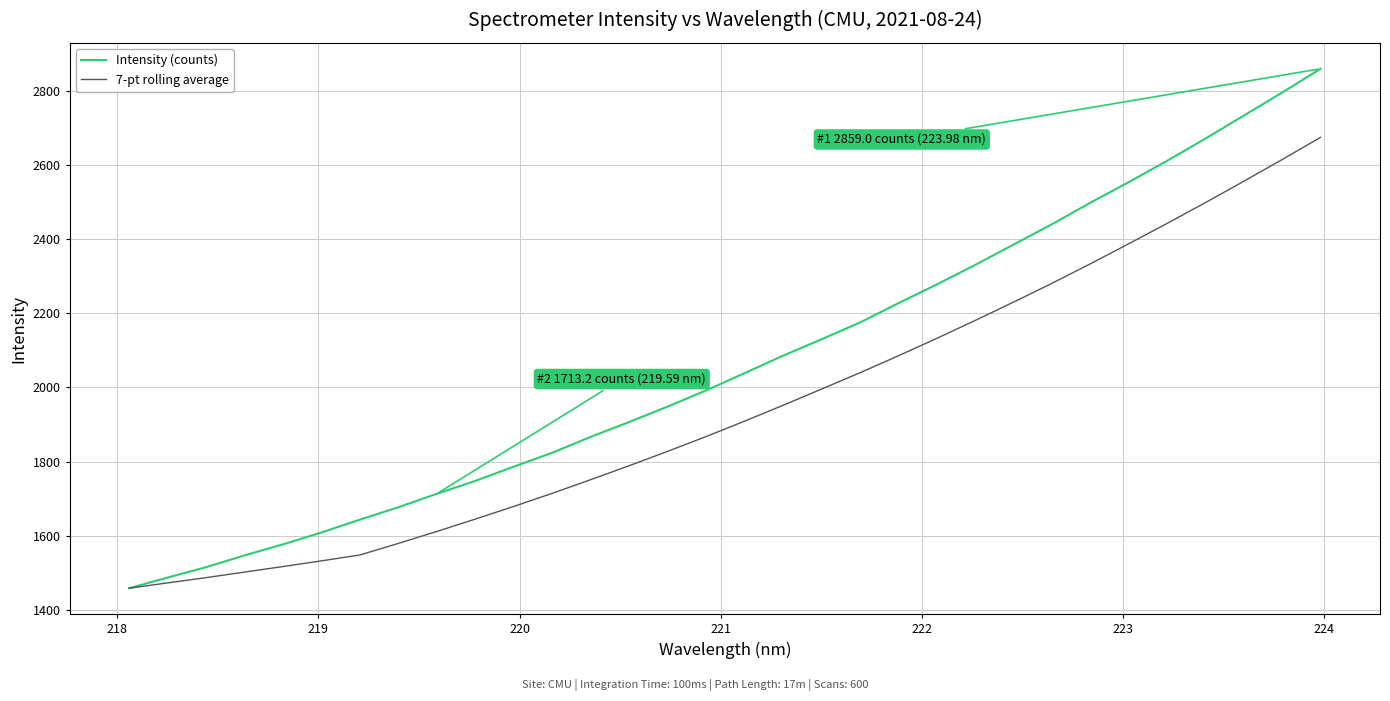

What is the minimum value for 7-pt rolling average?

1458.5